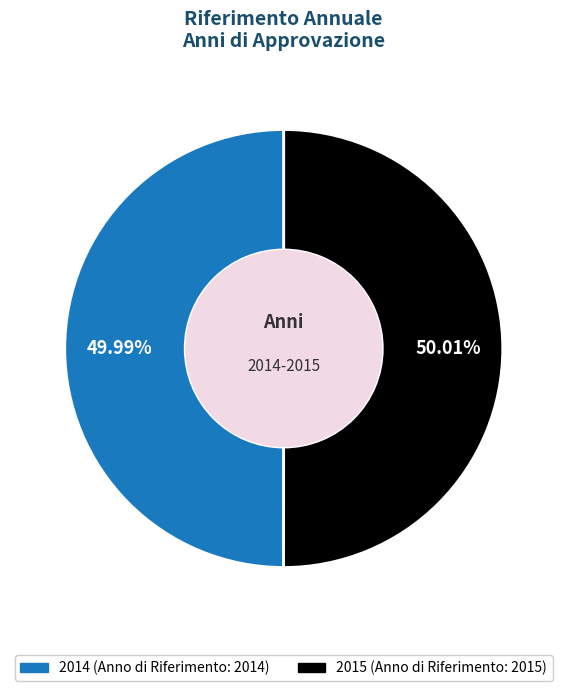

What is the ratio of the value at 2015 to the value at 2014?

1.0